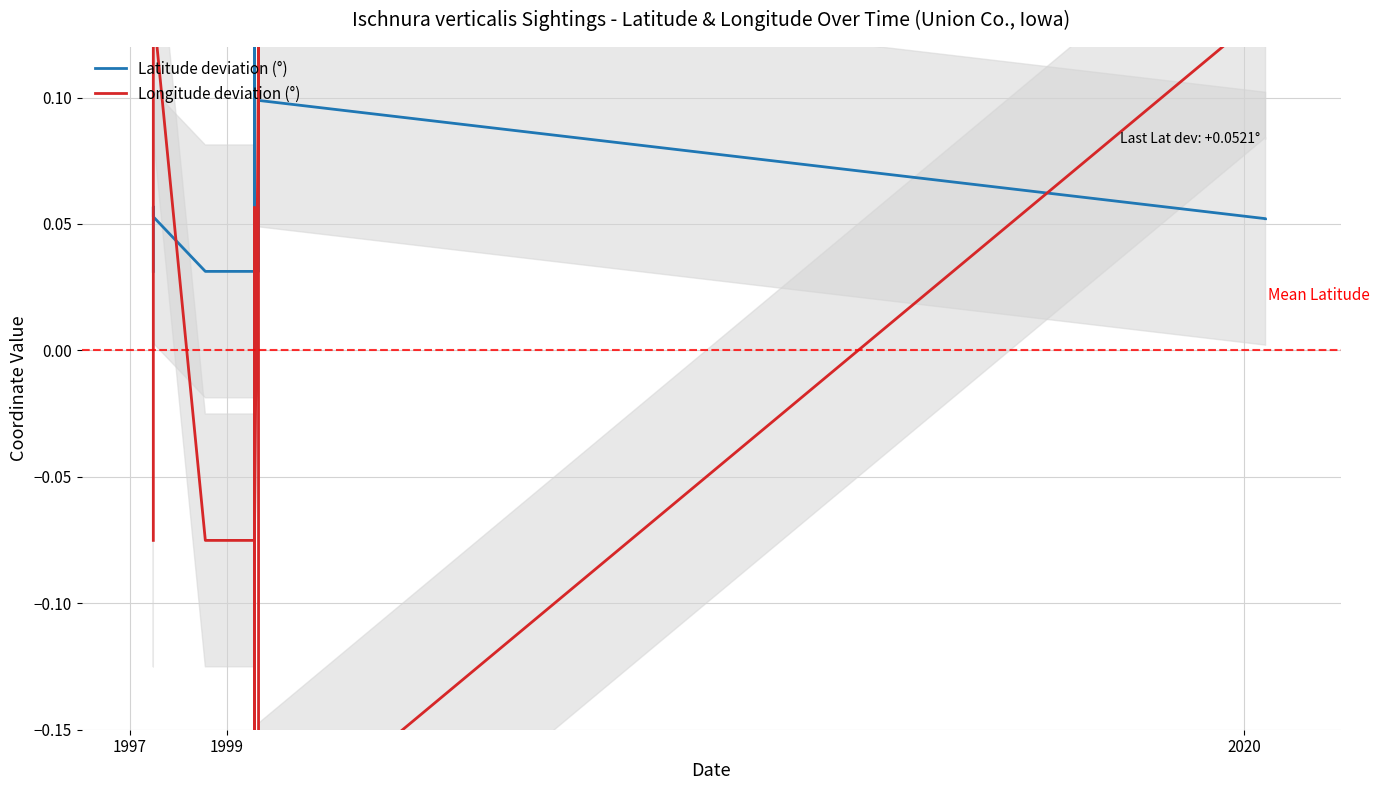

Count the Longitude deviation (°) values in the range 0 to 1.

8